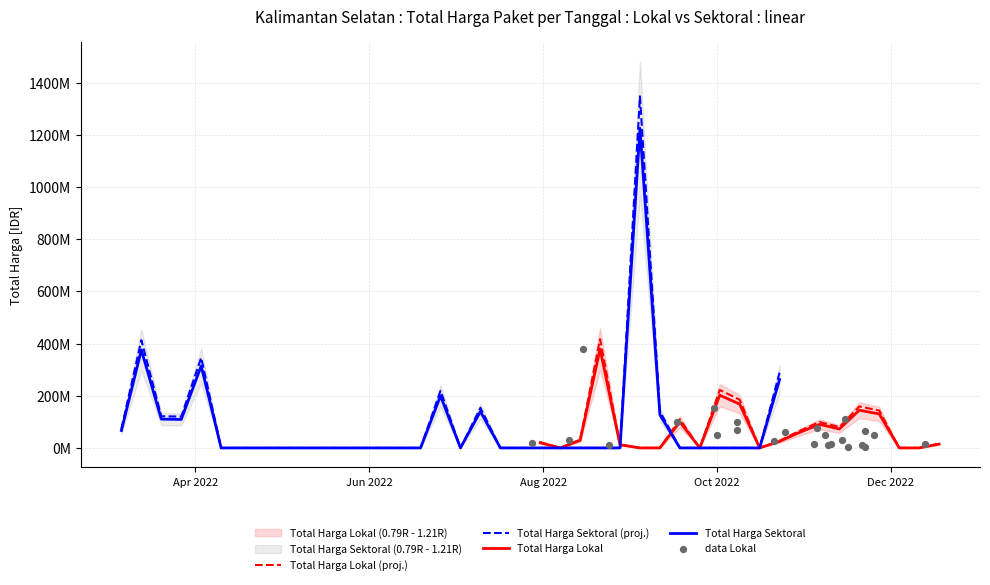

Is the value of Total Harga (Sektoral) at 1 greater than the value of Total Harga (Lokal) at 14?

Yes